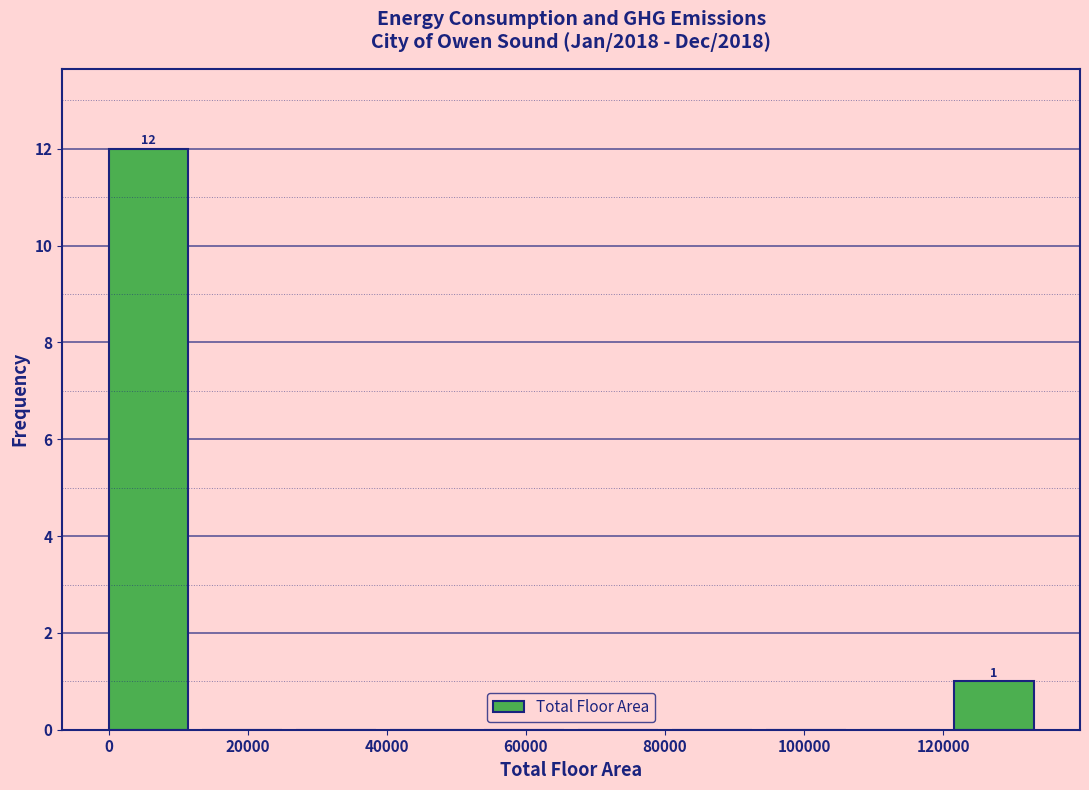

Over which range of the x-axis is the bar tallest?

0 to 14000